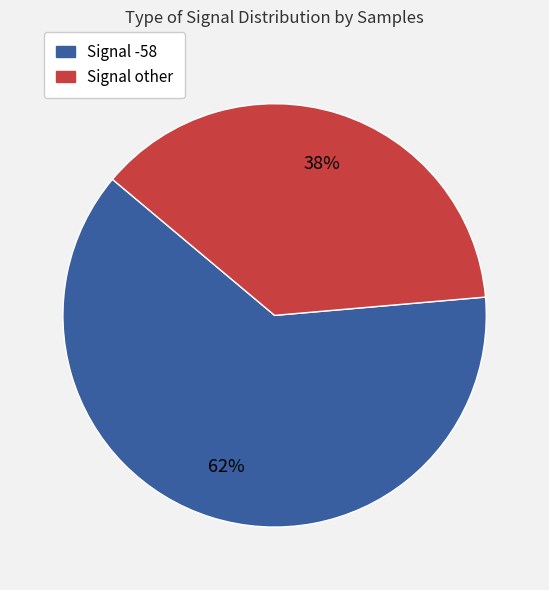

To the nearest percent, what is the average slice percentage?

50%